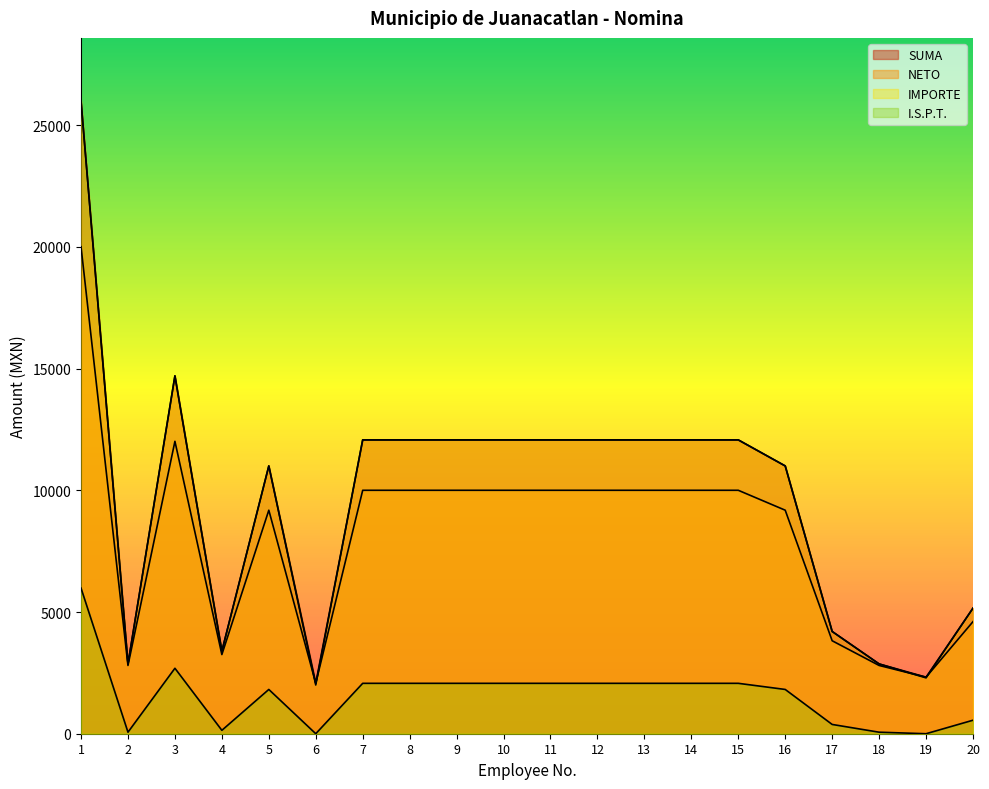

Which series has the largest total across all categories?

SUMA